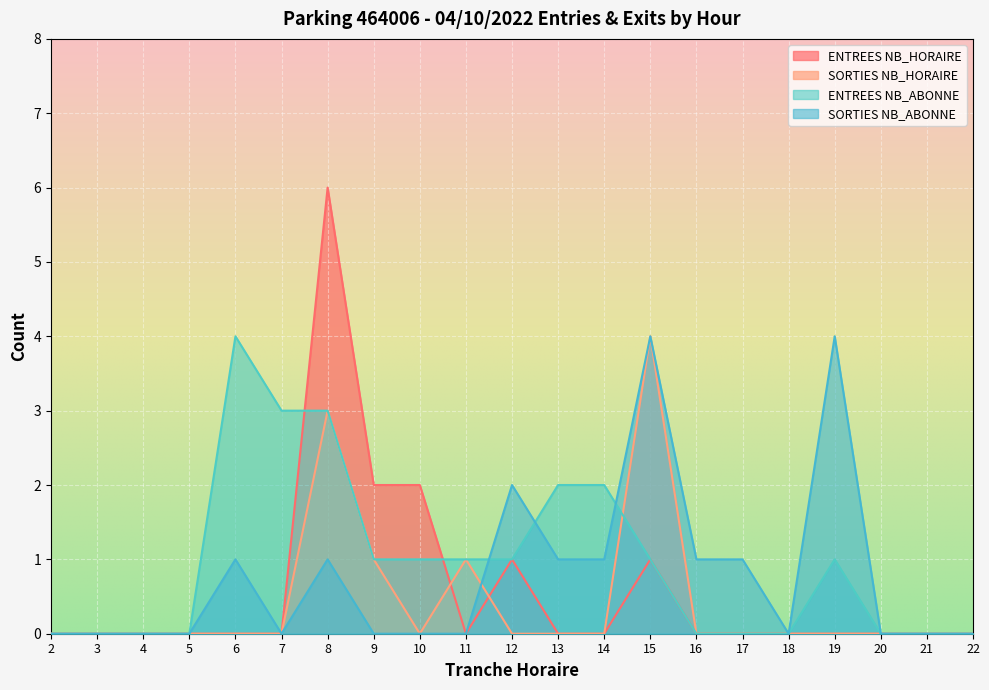

What is the maximum value shown in the chart?

6